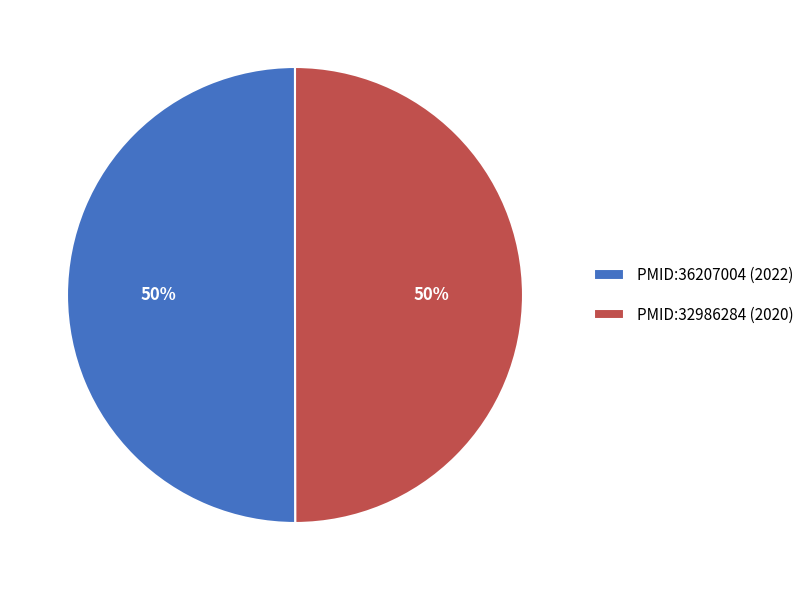

Is it true that PMID:32986284 is 50% of the pie?

True